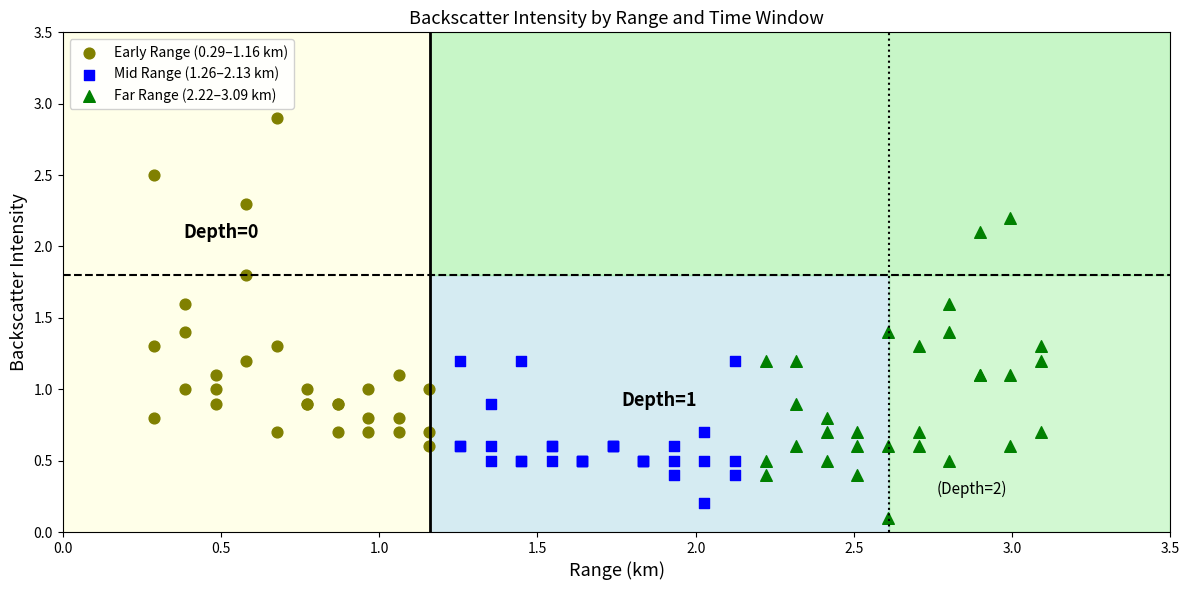

Which series reaches the maximum Y coordinate?

Early Range (0.29–1.16 km)